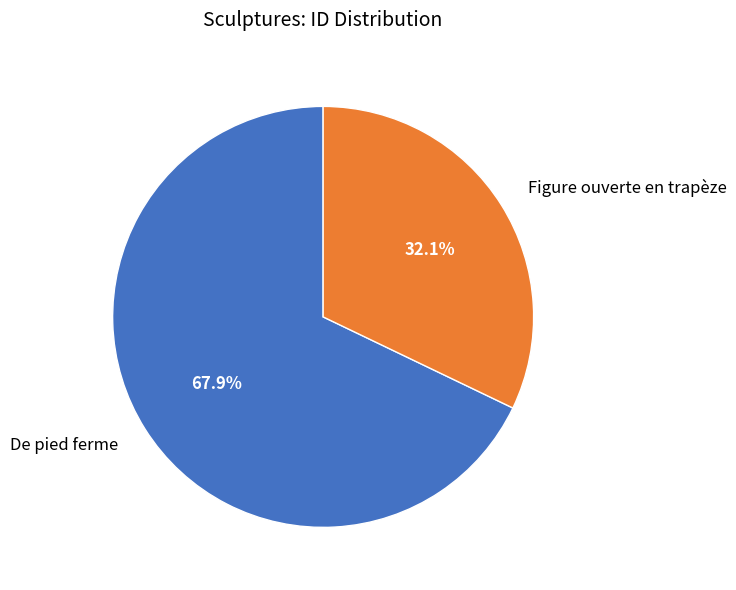

Which category accounts for the majority?

De pied ferme